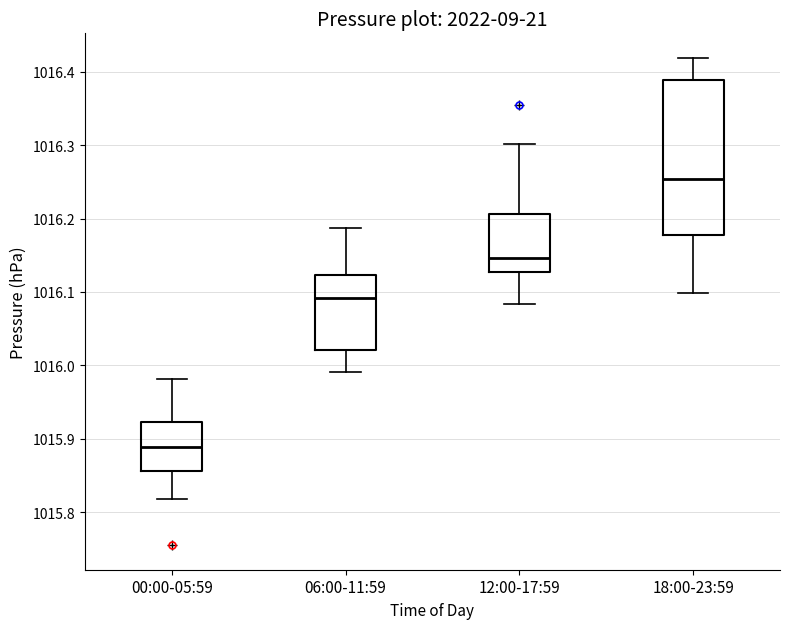

Where does the lower whisker of the box for 18:00-23:59 end on the y-axis? The values are not printed on the chart, so give them approximately, as read against the axis.

1016.10